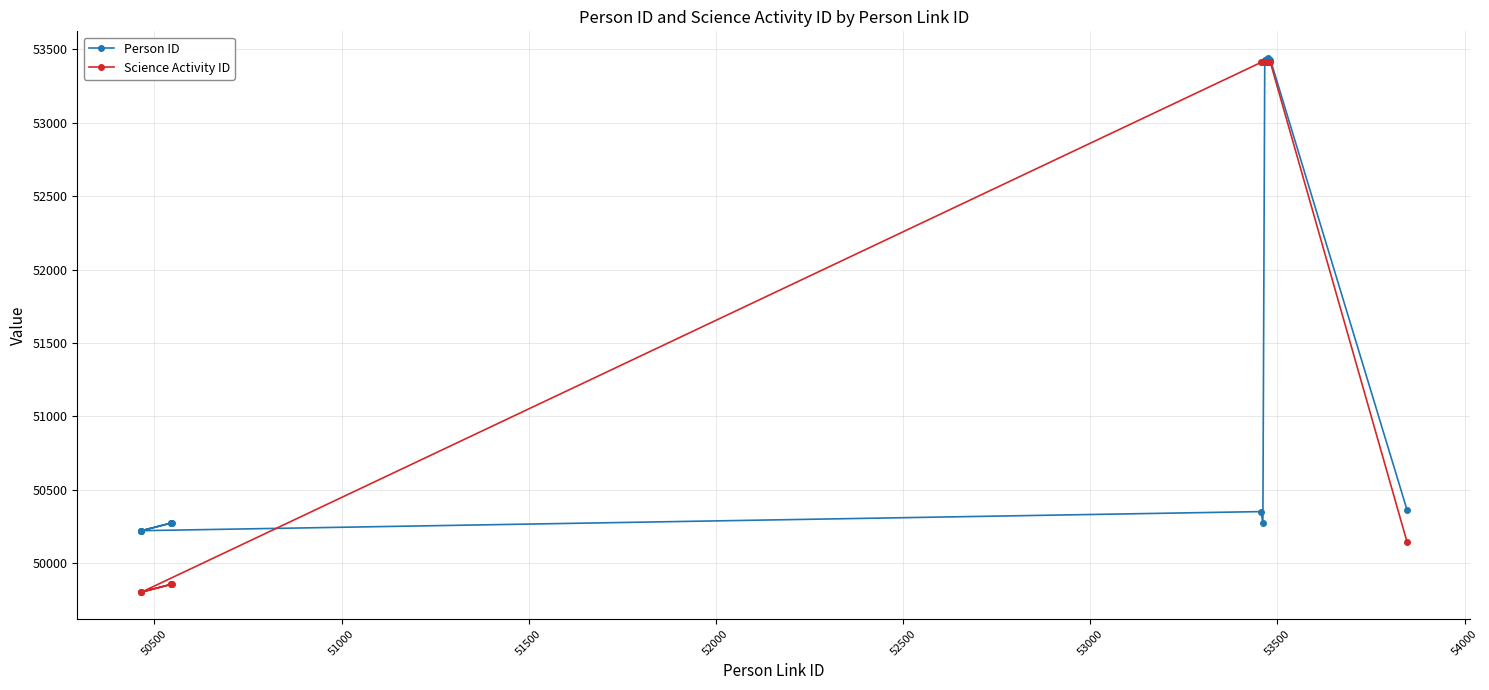

What are all the series names shown in the legend?

Person ID, Science Activity ID